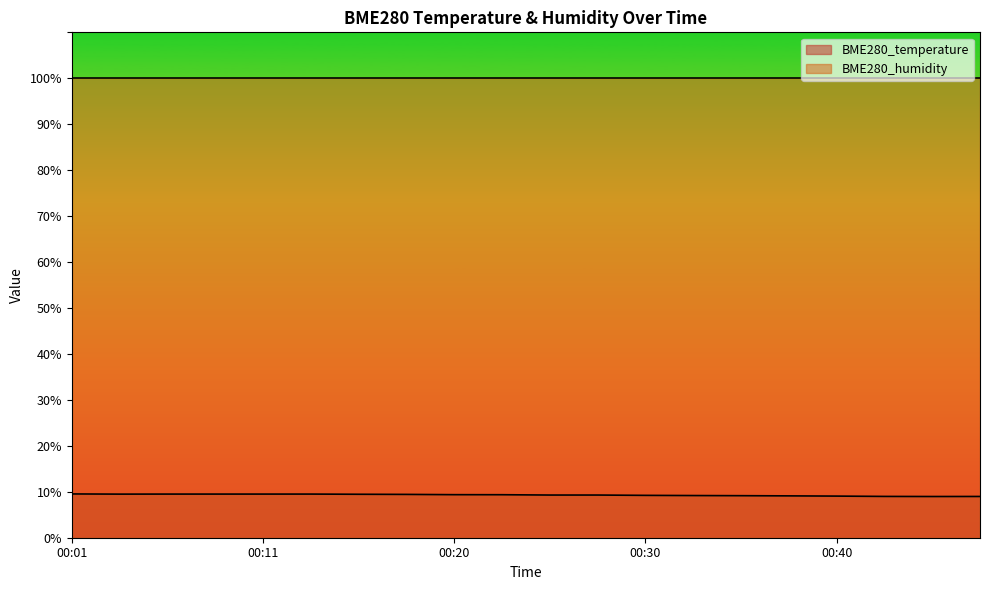

How many points are lower than both their immediate neighbors (excluding endpoints)?

2